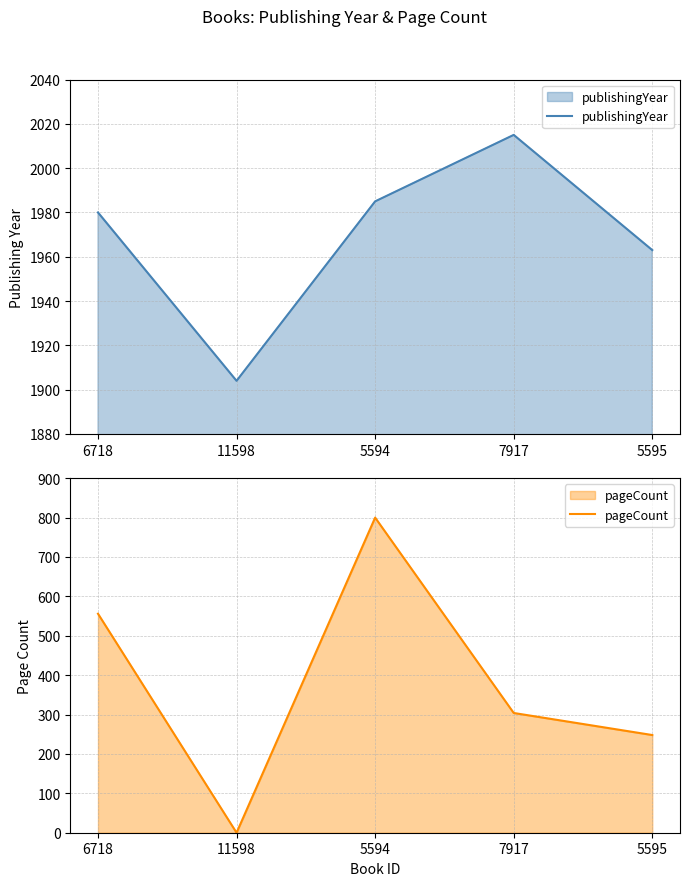

True or false: publishingYear has a value of 597 at 7917.

False